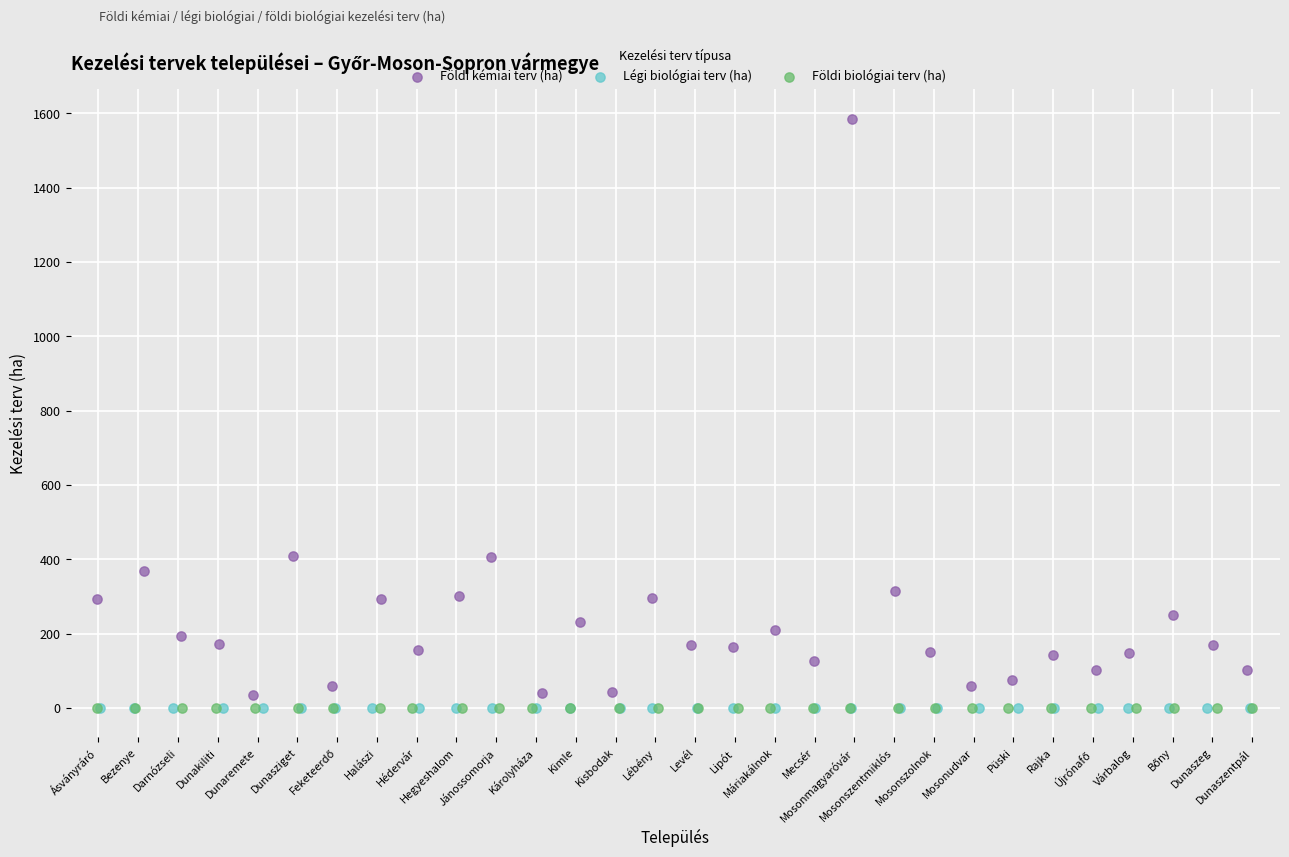

Which series reaches the maximum Y coordinate?

Földi kémiai terv (ha)